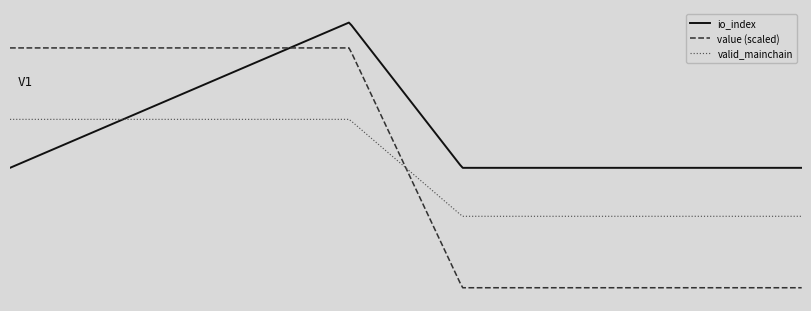

What are all the series names shown in the legend?

io_index, value (scaled), valid_mainchain